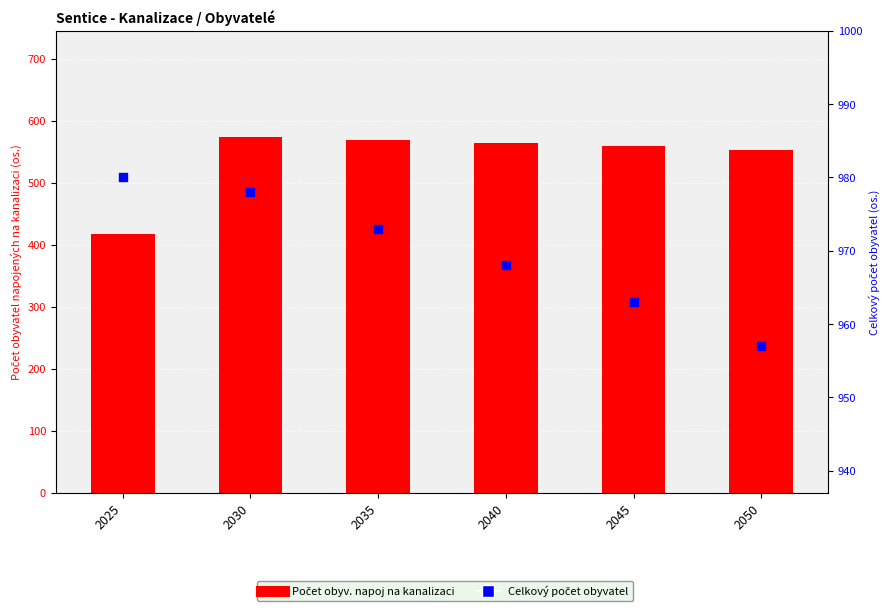

Which series has the largest Y range (max minus min)?

Počet obyv. napoj na kanalizaci